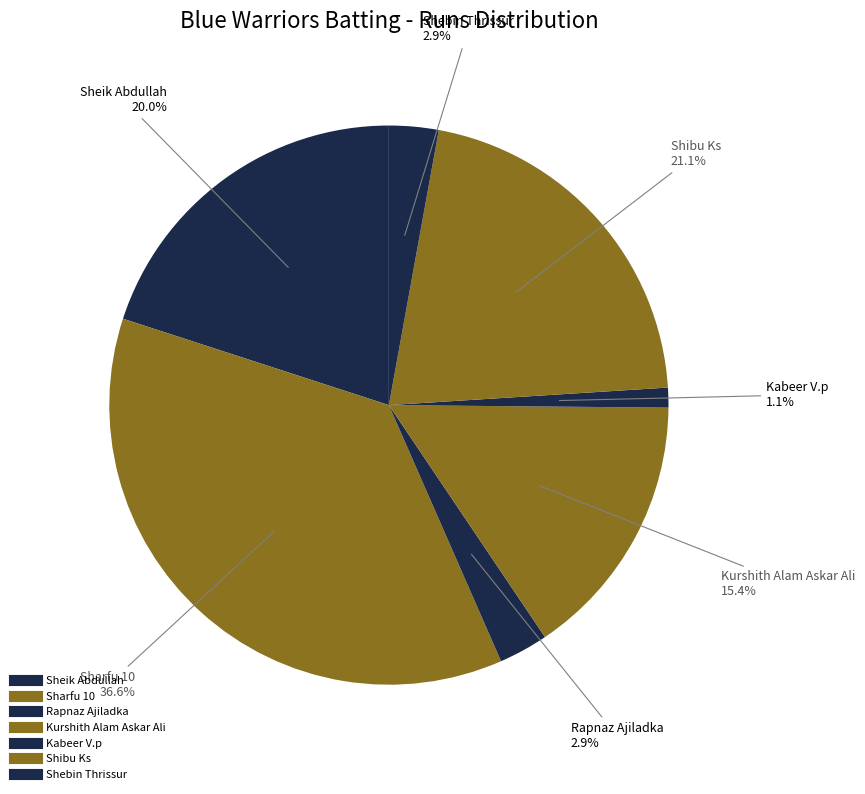

Count the number of slices in the pie.

7